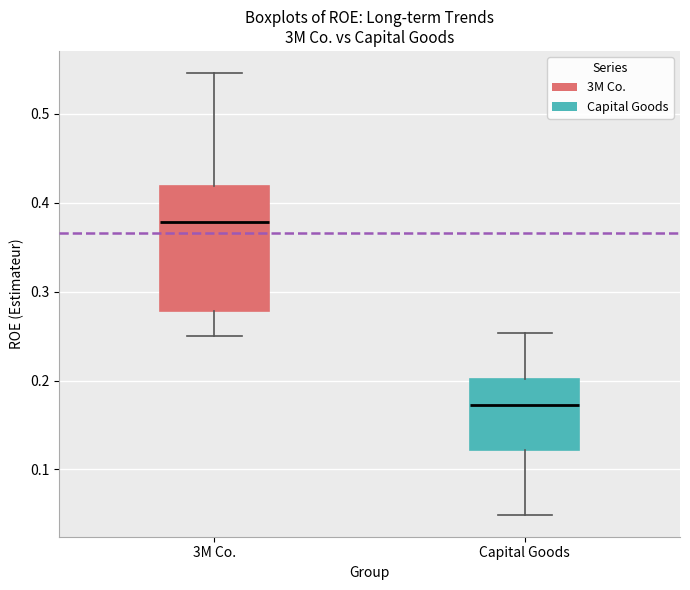

Which box is the tallest, from its lower edge to its upper edge?

3M Co.